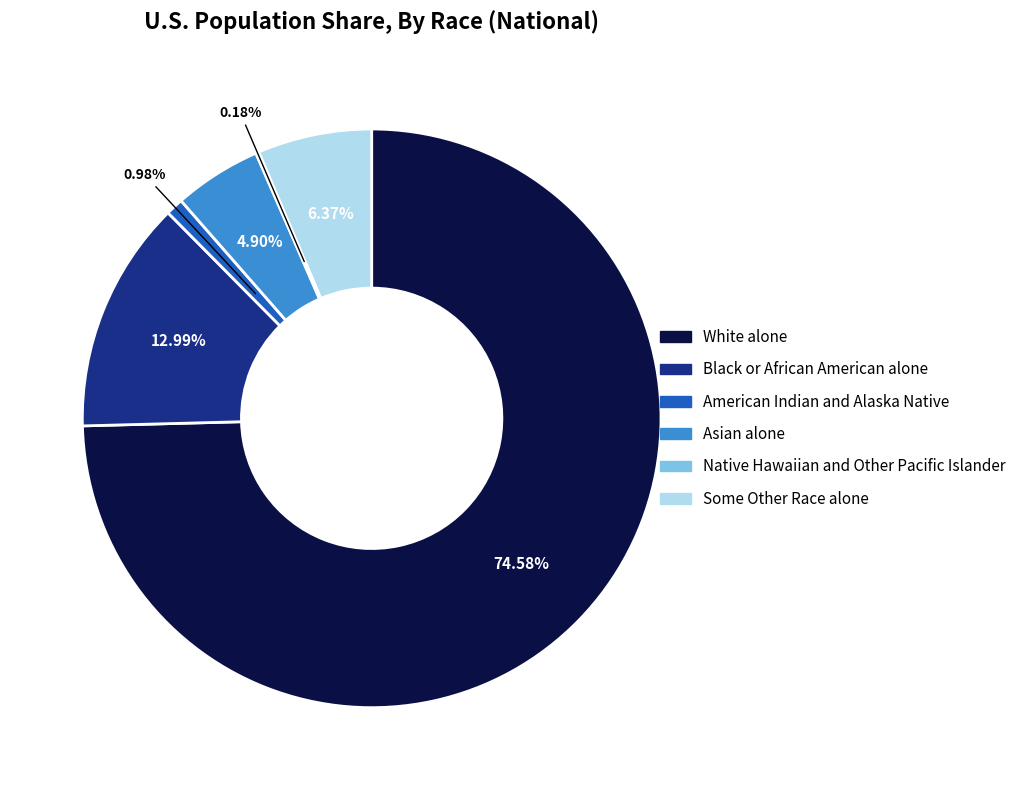

To the nearest percent, what is the combined percentage of Black or African American alone and Some Other Race alone?

19%